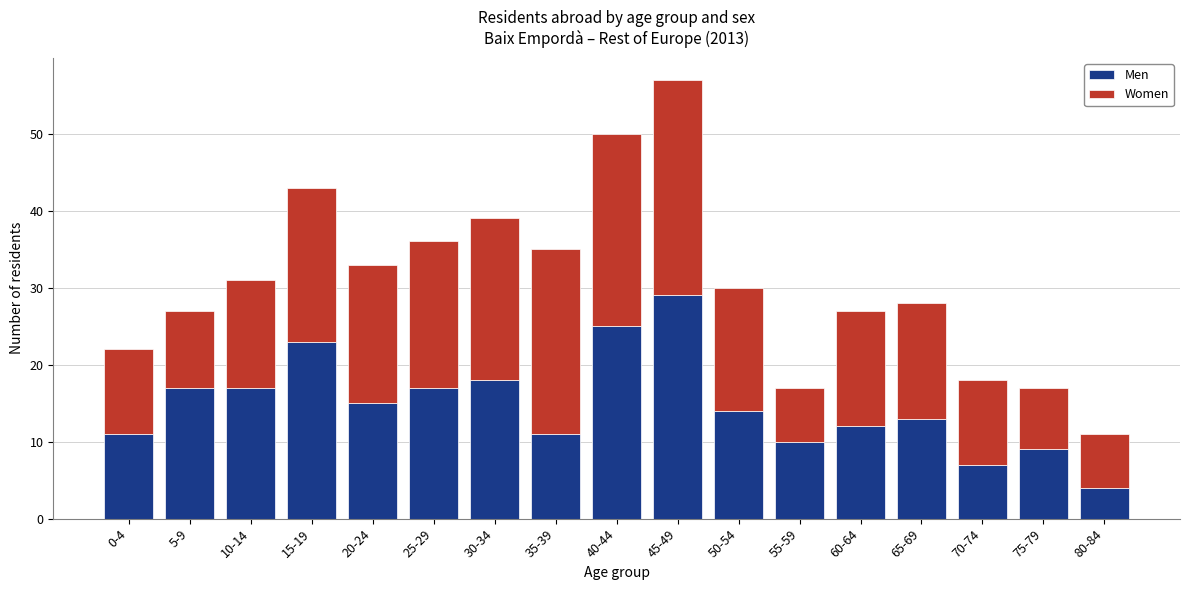

How many values in the Men series are below 14?

8